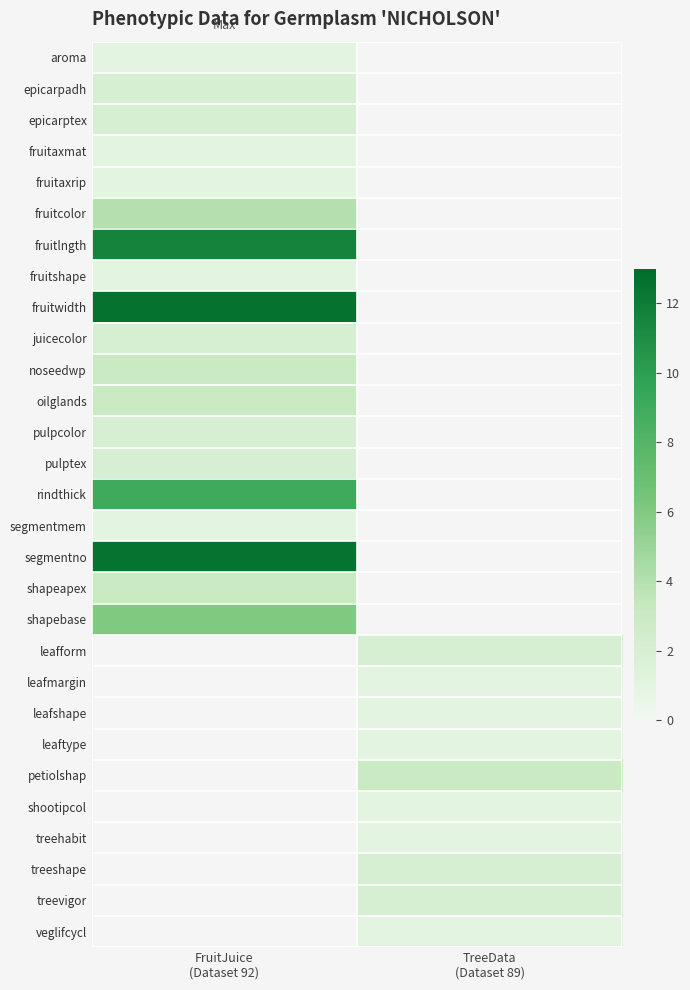

The value of fruitcolor at FruitJuice (Dataset 92) is 4.0. True or false?

True